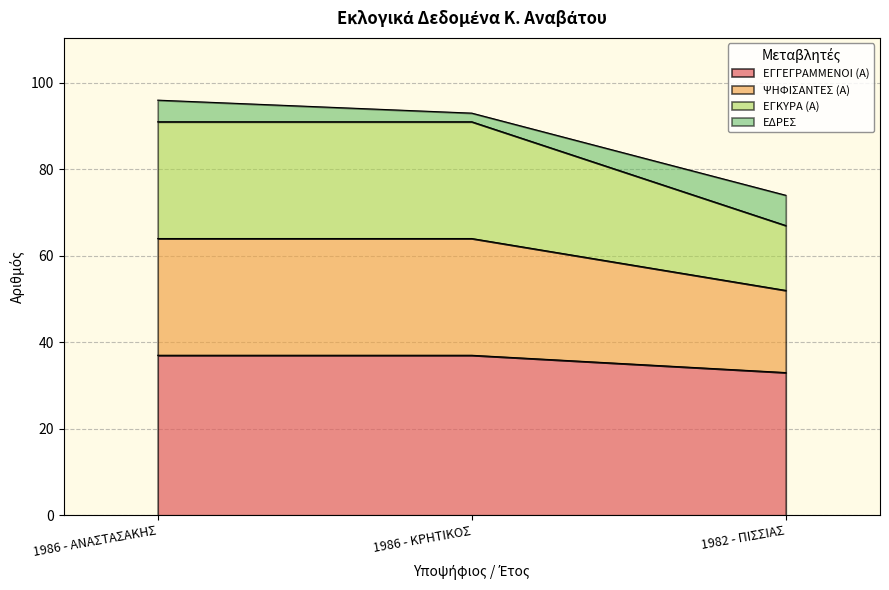

Which series has the widest spread of values?

ΕΓΚΥΡΑ (Α)